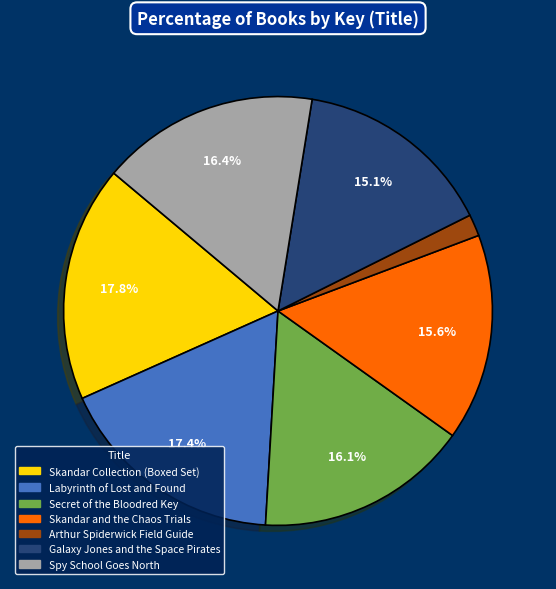

Does any single category account for the majority?

No